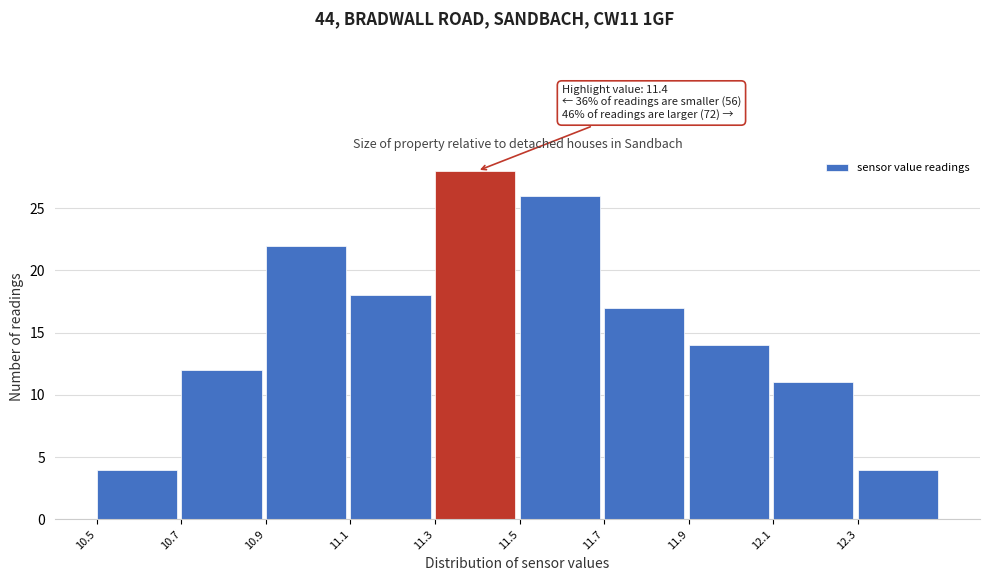

Which range on the x-axis has the tallest bar?

11.3 to 11.5